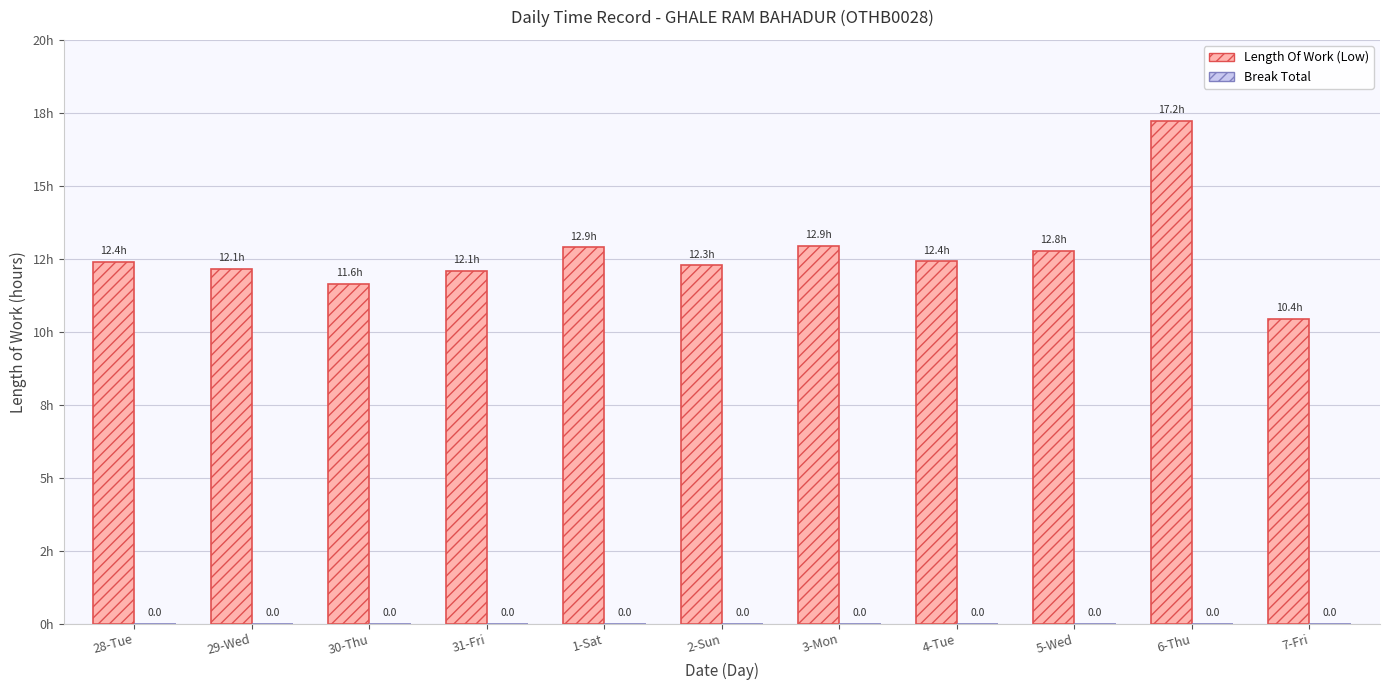

Are the bars horizontal?

No